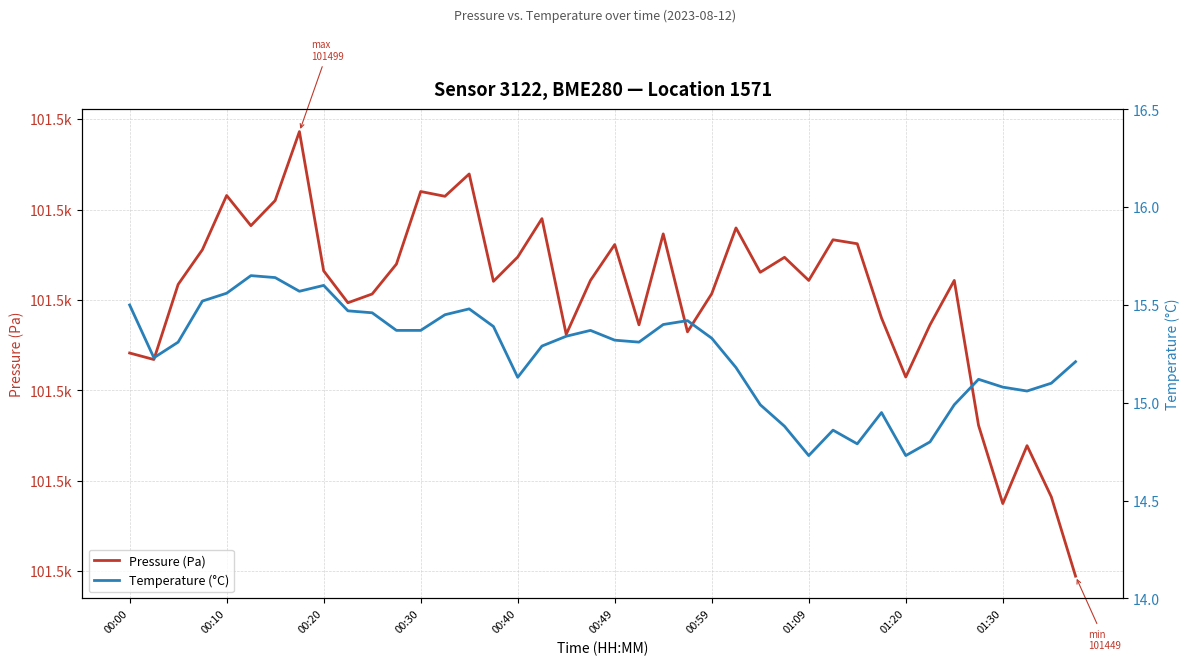

What is the difference between the maximum and minimum values in the Pressure (Pa) series?

49.2